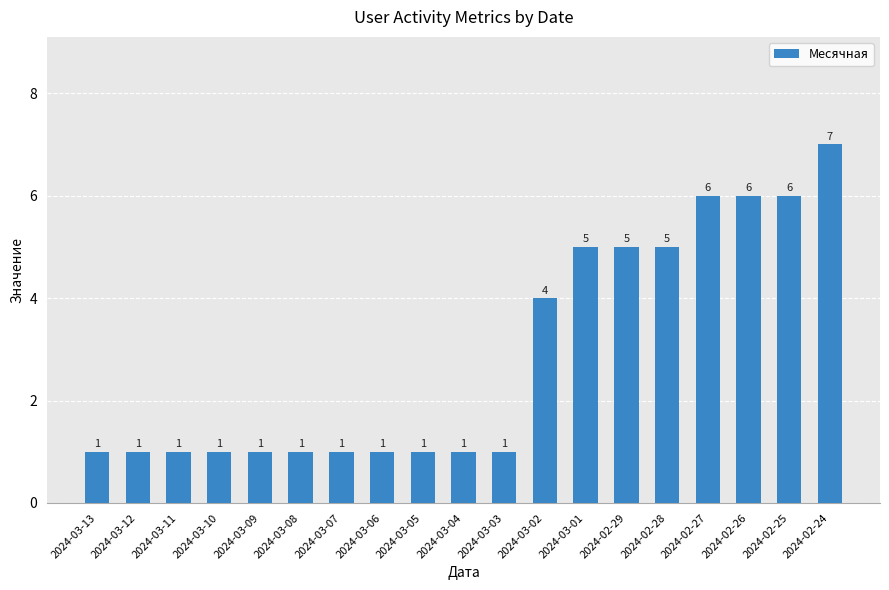

What position from the right is 2024-03-07?

13